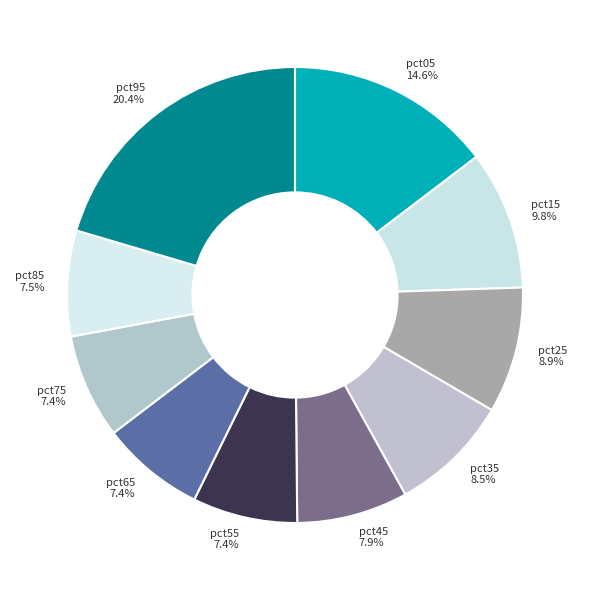

To the nearest percent, what is the difference between the largest and smallest slice percentages?

13%